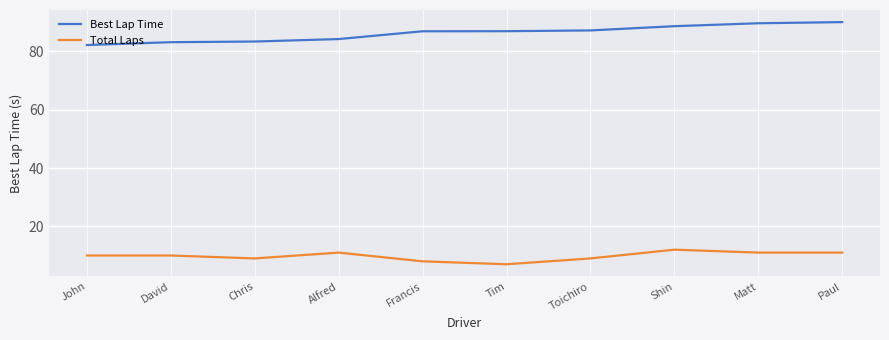

What position from the left is Alfred?

4